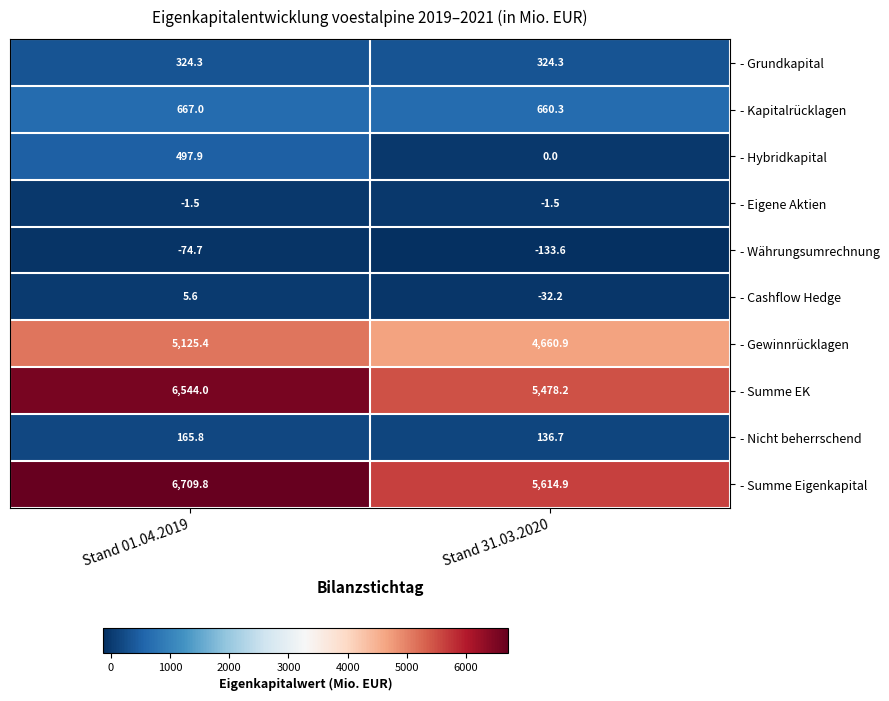

At which category is the sum across all series the highest?

Stand 01.04.2019